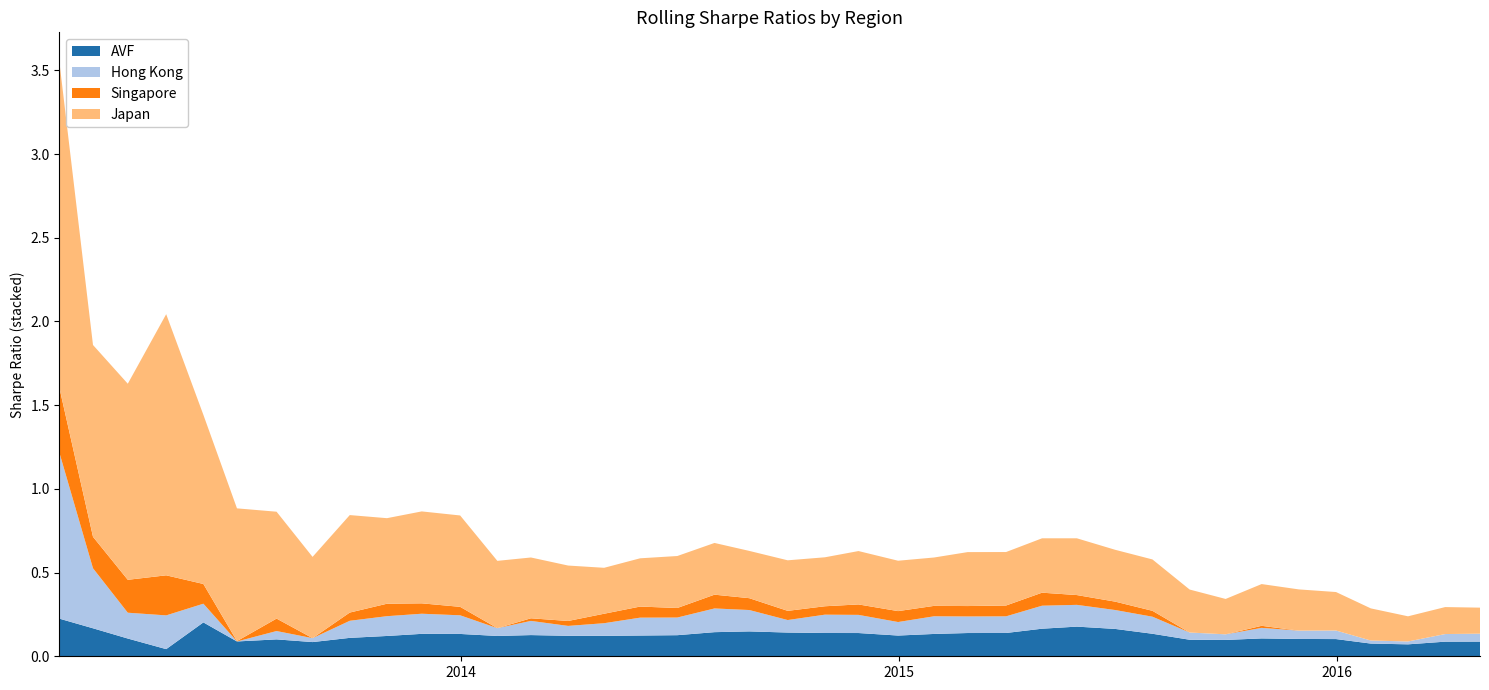

Reading left to right, transcribe all the data shown in this chart.

AVF: 0.2	0.2	0.1	0.0	0.2	0.1	0.1	0.1	0.1	0.1	0.1	0.1	0.1	0.1	0.1	0.1	0.1	0.1	0.1	0.1	0.1	0.1	0.1	0.1	0.1	0.1	0.1	0.2	0.2	0.2	0.1	0.1	0.1	0.1	0.1	0.1	0.1	0.1	0.1	0.1
Hong Kong: 1.0	0.4	0.2	0.2	0.1	-0.0	0.0	0.0	0.1	0.1	0.1	0.1	0.0	0.1	0.1	0.1	0.1	0.1	0.1	0.1	0.1	0.1	0.1	0.1	0.1	0.1	0.1	0.1	0.1	0.1	0.1	0.0	0.0	0.1	0.0	0.1	0.0	0.0	0.0	0.0
Singapore: 0.4	0.2	0.2	0.2	0.1	0.0	0.1	-0.0	0.0	0.1	0.1	0.1	-0.0	0.0	0.0	0.1	0.1	0.1	0.1	0.1	0.1	0.1	0.1	0.1	0.1	0.1	0.1	0.1	0.1	0.1	0.0	-0.0	-0.0	0.0	-0.0	-0.0	-0.0	-0.0	-0.0	-0.0
Japan: 1.9	1.1	1.2	1.6	1.0	0.8	0.6	0.5	0.6	0.5	0.5	0.5	0.4	0.4	0.3	0.3	0.3	0.3	0.3	0.3	0.3	0.3	0.3	0.3	0.3	0.3	0.3	0.3	0.3	0.3	0.3	0.3	0.2	0.2	0.2	0.2	0.2	0.2	0.2	0.2